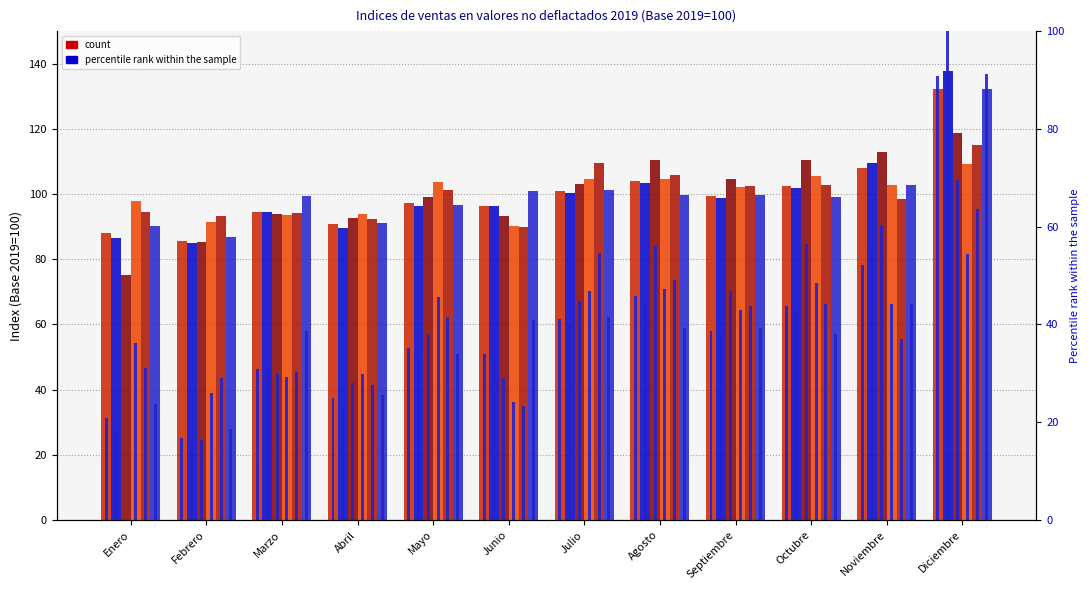

What is the minimum value for Total comercio minorista y vehiculos?

84.9